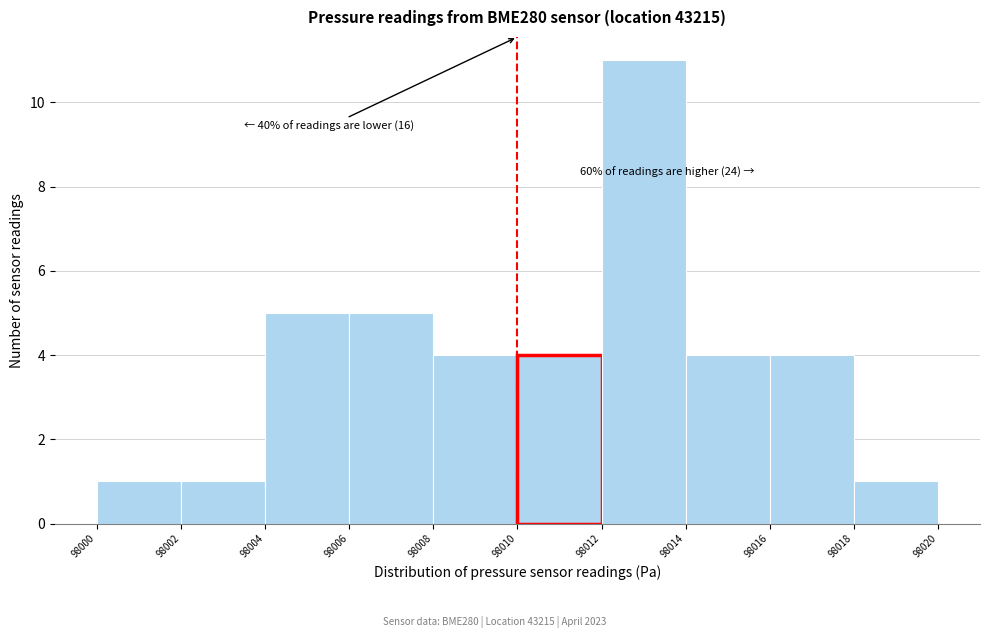

Over which range of the x-axis is the bar tallest?

98012 to 98014